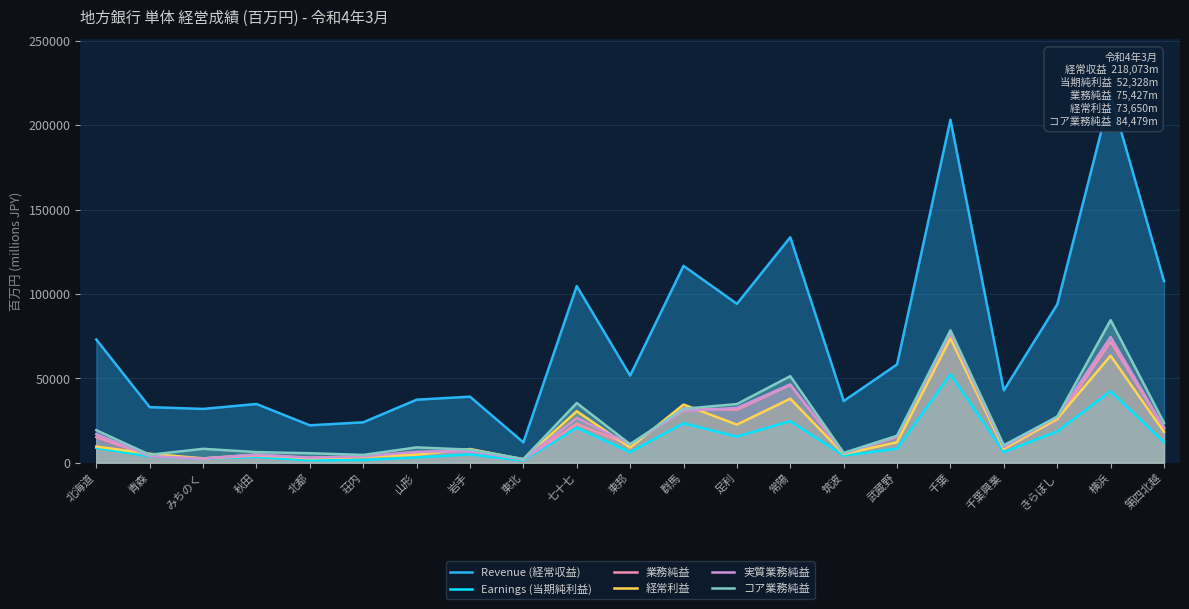

How many categories are shown in the chart?

21